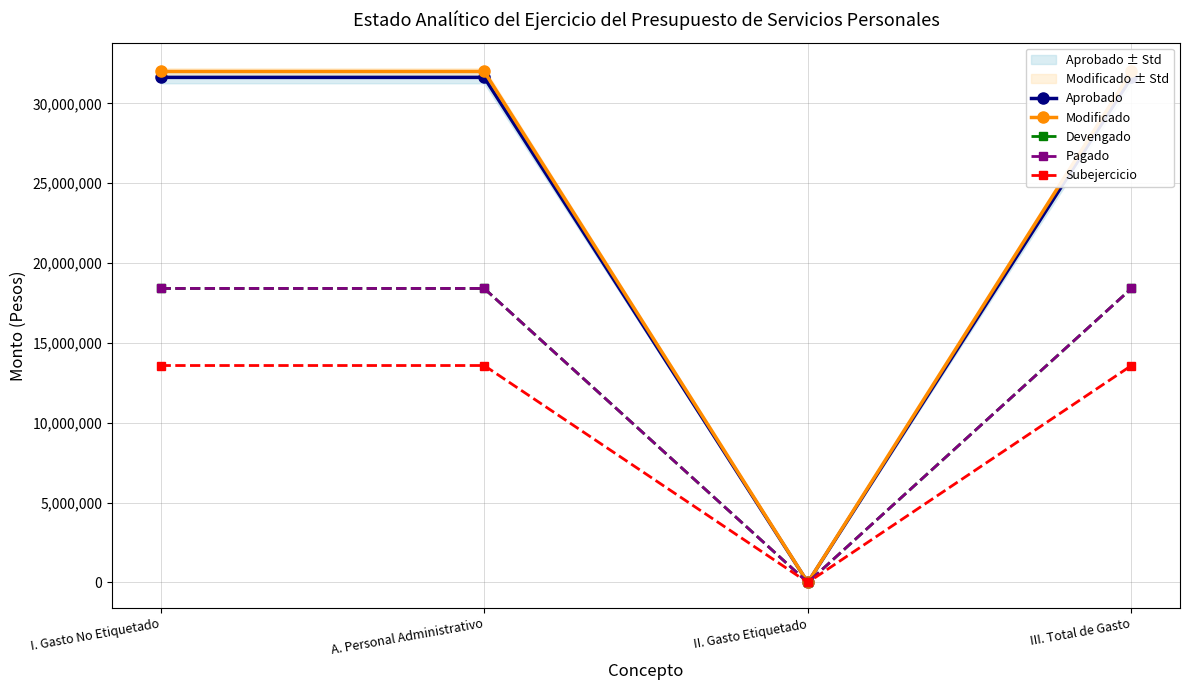

Reading left to right, transcribe all the data shown in this chart.

Aprobado: I. Gasto No Etiquetado=31632893.9	A. Personal Administrativo=31632893.9	II. Gasto Etiquetado=0.0	III. Total de Gasto=31632893.9
Modificado: I. Gasto No Etiquetado=32002893.9	A. Personal Administrativo=32002893.9	II. Gasto Etiquetado=0.0	III. Total de Gasto=32002893.9
Devengado: I. Gasto No Etiquetado=18414738.4	A. Personal Administrativo=18414738.4	II. Gasto Etiquetado=0.0	III. Total de Gasto=18414738.4
Pagado: I. Gasto No Etiquetado=18414738.4	A. Personal Administrativo=18414738.4	II. Gasto Etiquetado=0.0	III. Total de Gasto=18414738.4
Subejercicio: I. Gasto No Etiquetado=13588155.5	A. Personal Administrativo=13588155.5	II. Gasto Etiquetado=0.0	III. Total de Gasto=13588155.5